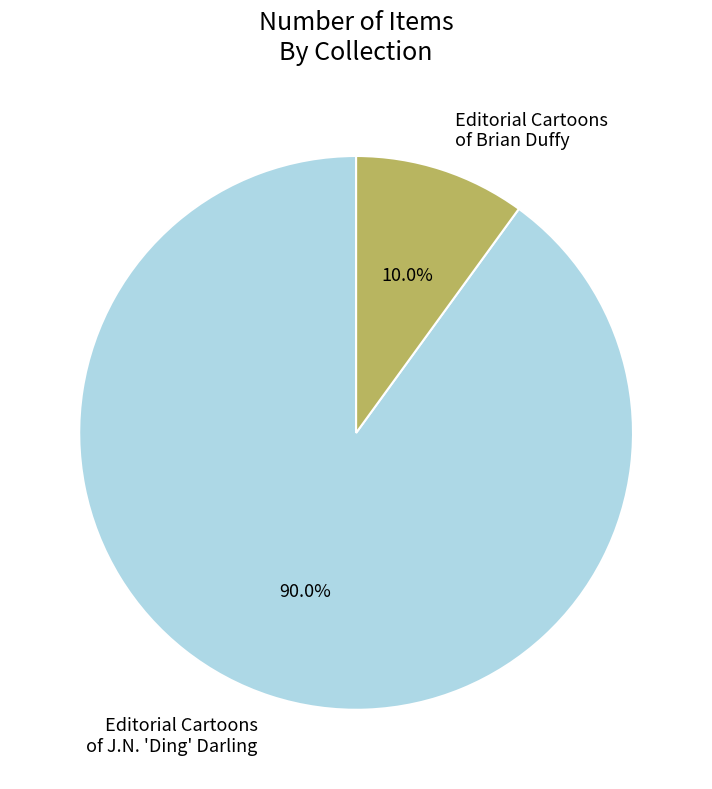

Which slice is the largest?

Editorial Cartoons of J.N. 'Ding' Darling